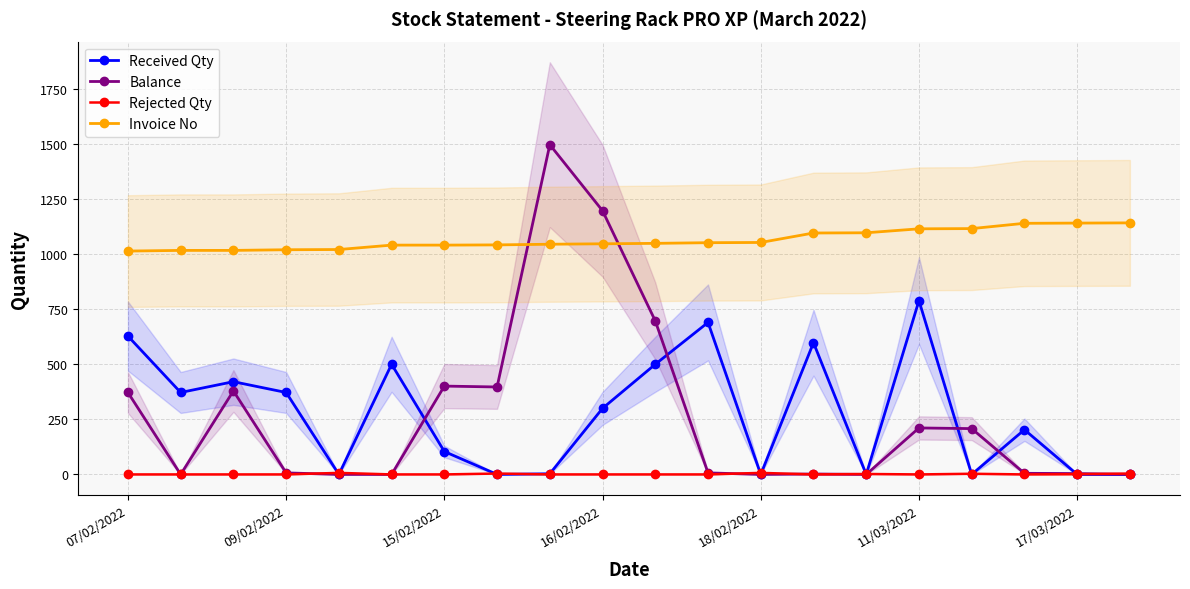

How many times do Invoice No and Balance cross each other?

2